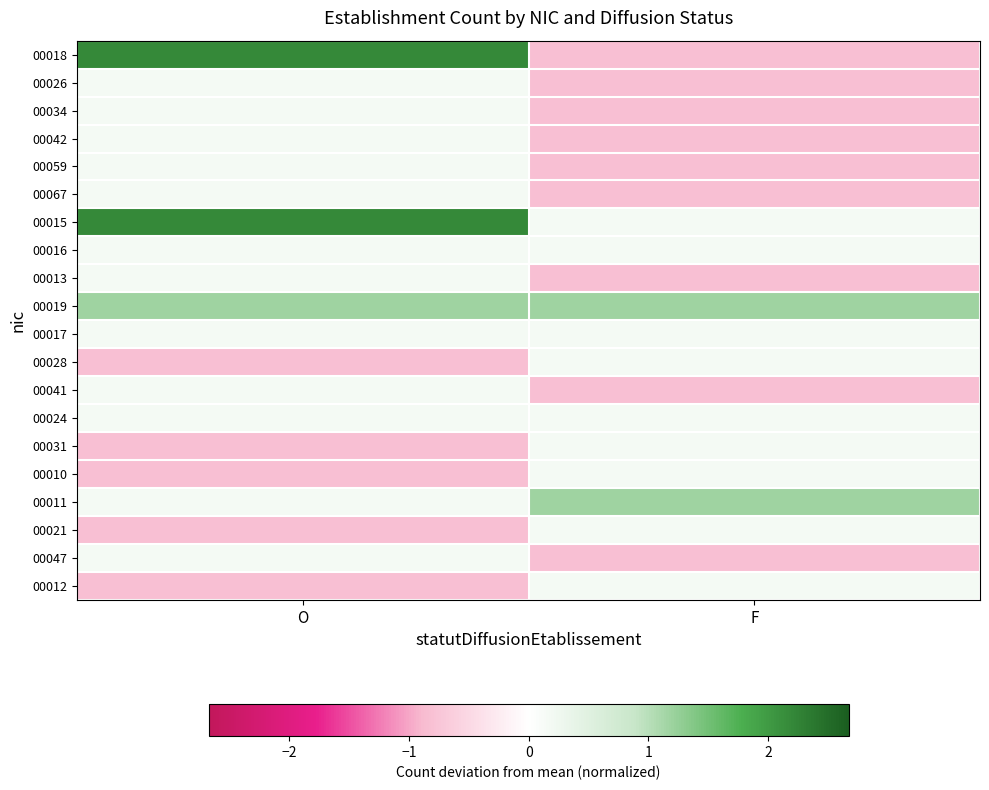

At F, list the series in order from smallest to largest.

00018, 00026, 00034, 00042, 00059, 00067, 00013, 00041, 00047, 00015, 00016, 00017, 00028, 00024, 00031, 00010, 00021, 00012, 00019, 00011